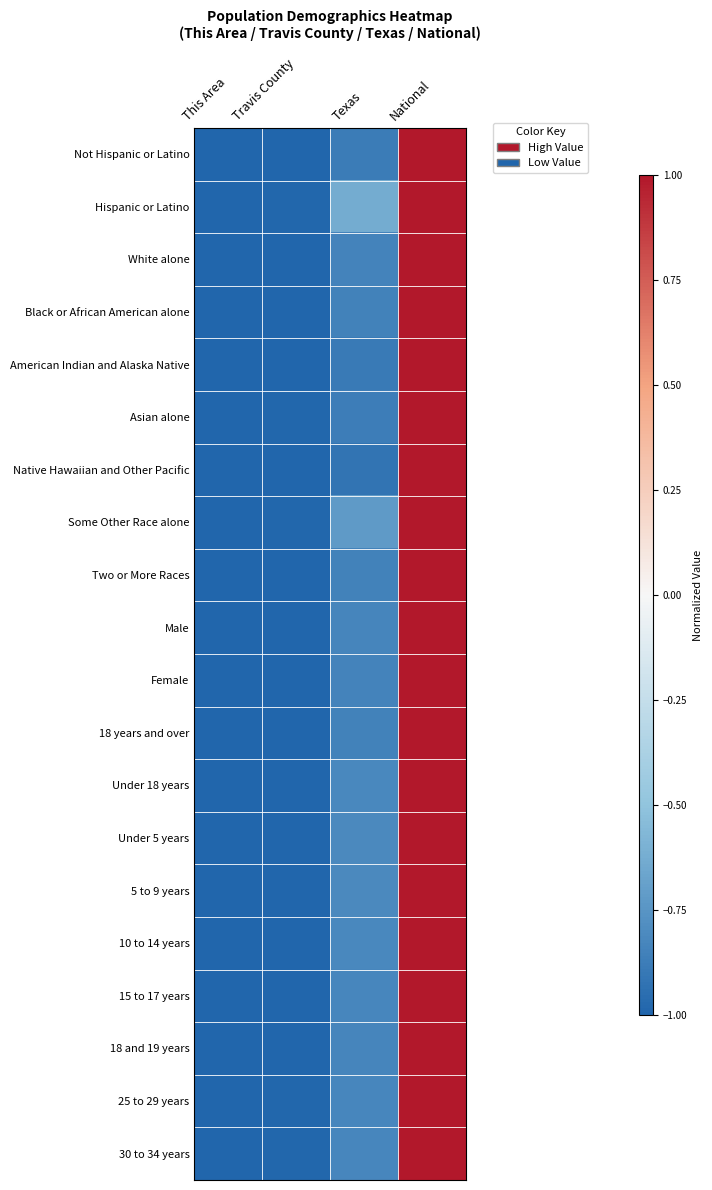

At Travis County, list the series in order from largest to smallest.

Hispanic or Latino, Some Other Race alone, 25 to 29 years, 30 to 34 years, Asian alone, Two or More Races, Under 5 years, 18 and 19 years, 5 to 9 years, Male, 18 years and over, Under 18 years, Female, White alone, 10 to 14 years, American Indian and Alaska Native, 15 to 17 years, Not Hispanic or Latino, Black or African American alone, Native Hawaiian and Other Pacific